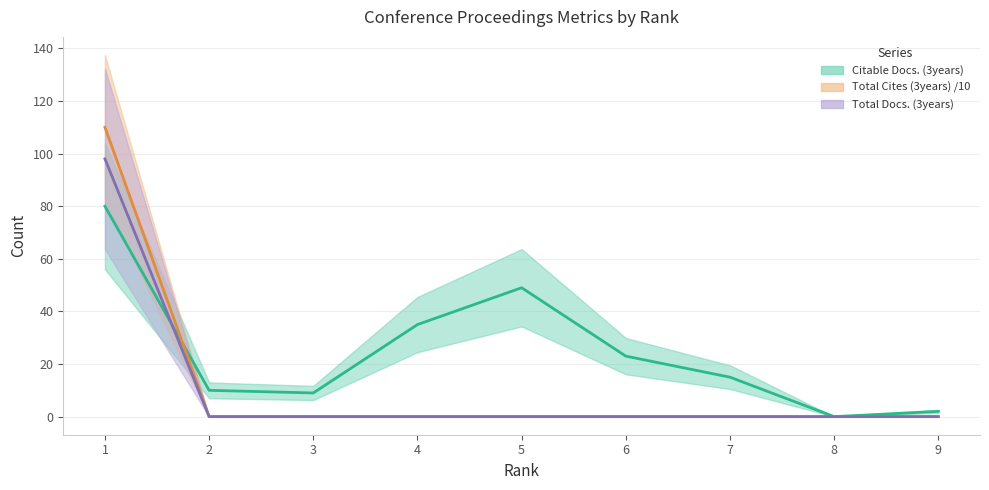

How many values in Total Docs. (3years) are above zero?

1